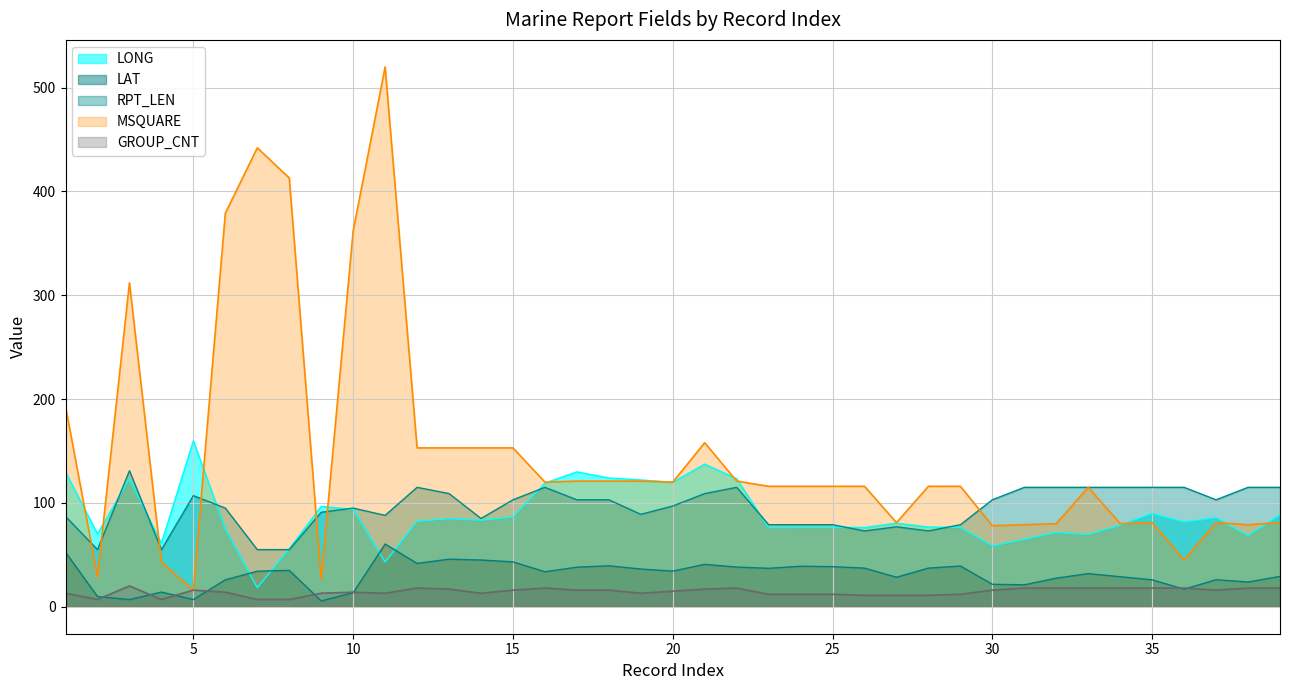

At which category is the sum across all series the highest?

11